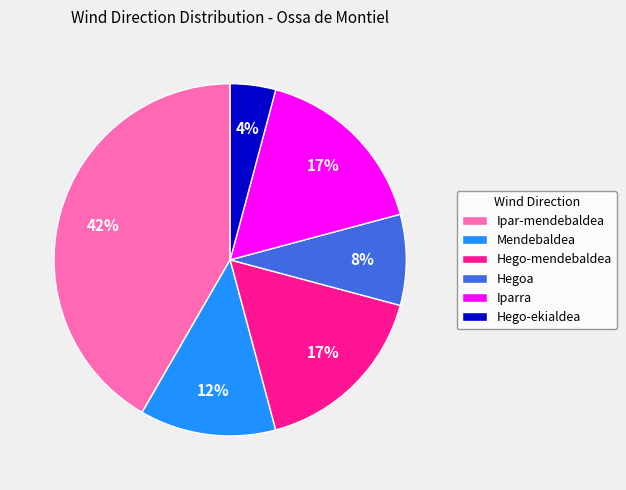

Between Hego-mendebaldea and Ipar-mendebaldea, which is larger?

Ipar-mendebaldea